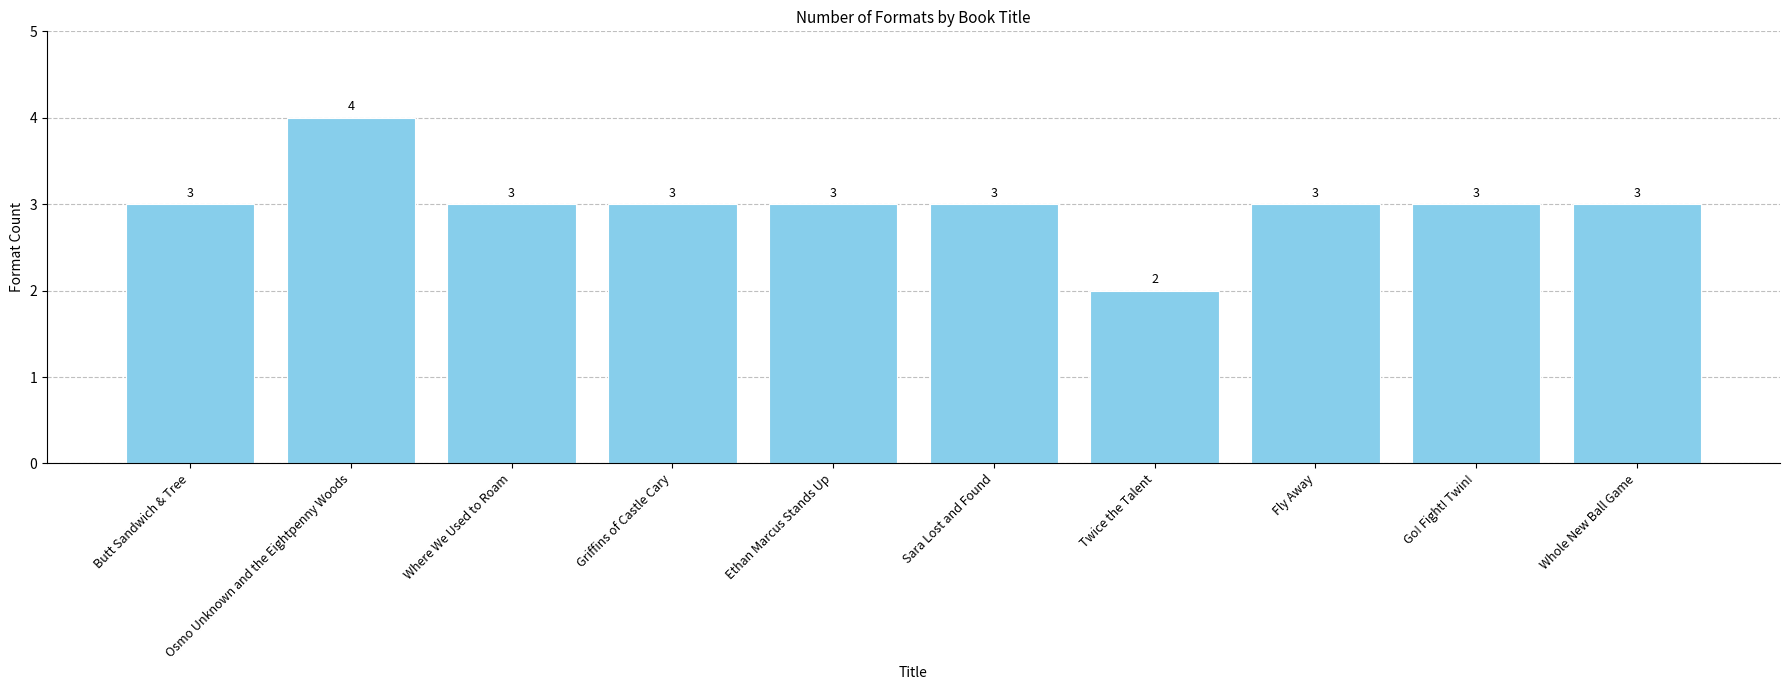

True or false: the data shows 3 at Where We Used to Roam.

True